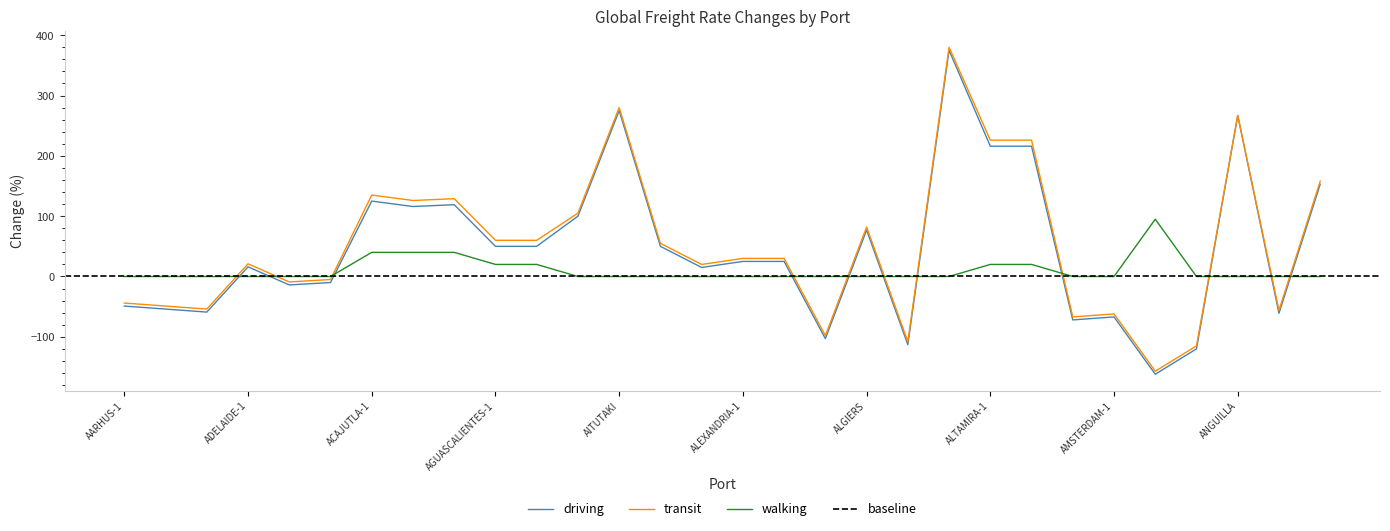

Which series has the largest range (max minus min)?

driving